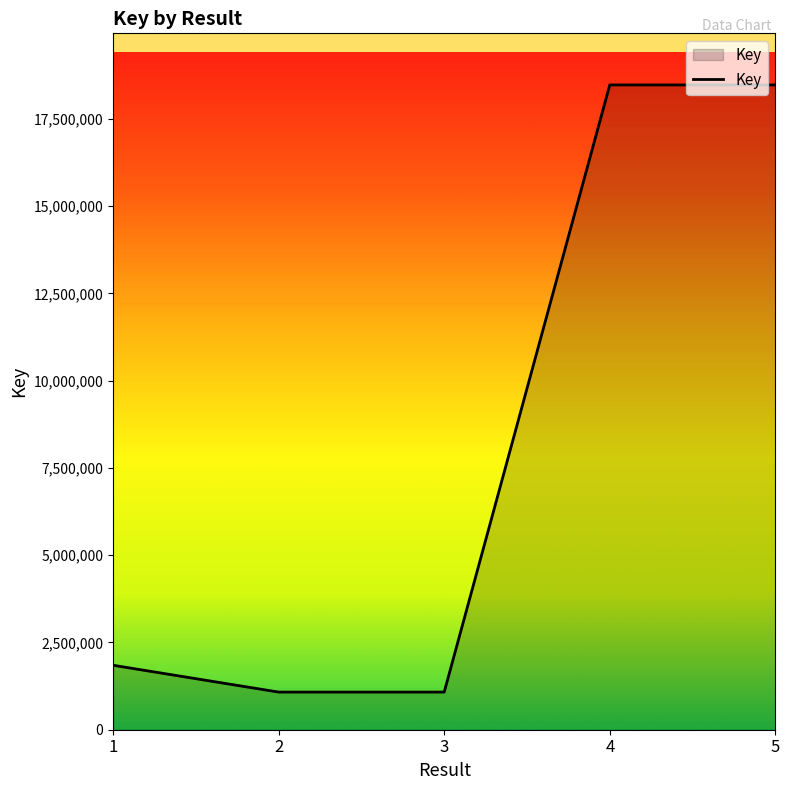

What is the maximum value shown in the chart?

18472196